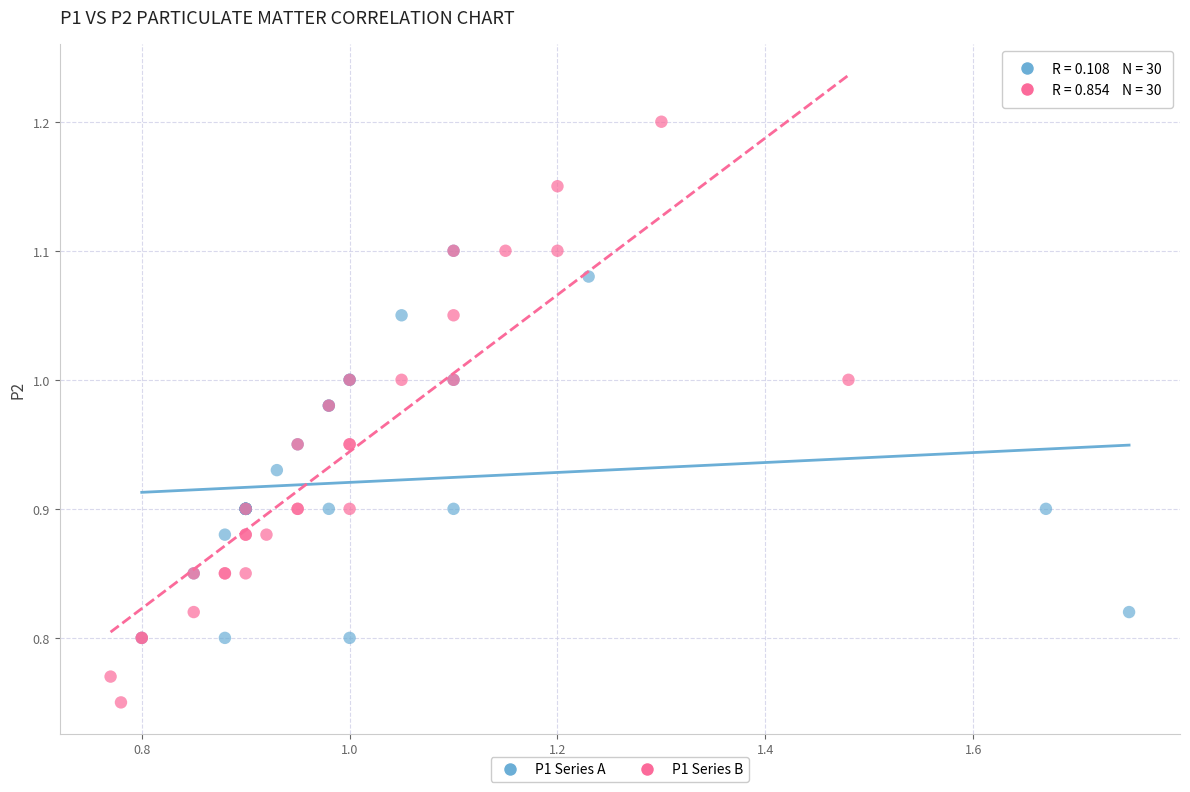

Which series has the largest Y range (max minus min)?

P1 Series B